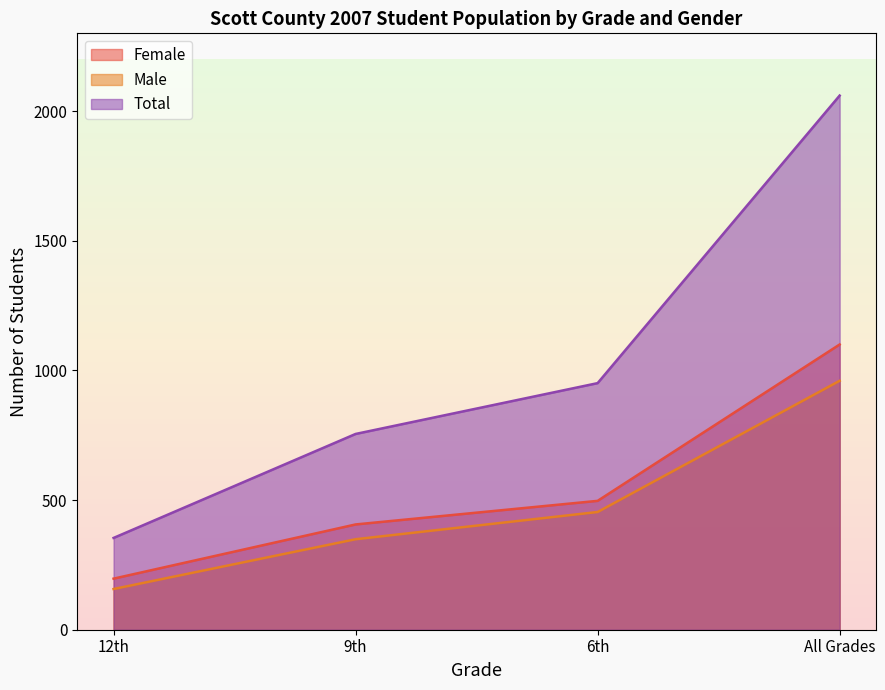

What are all the series names shown in the legend?

Female, Male, Total